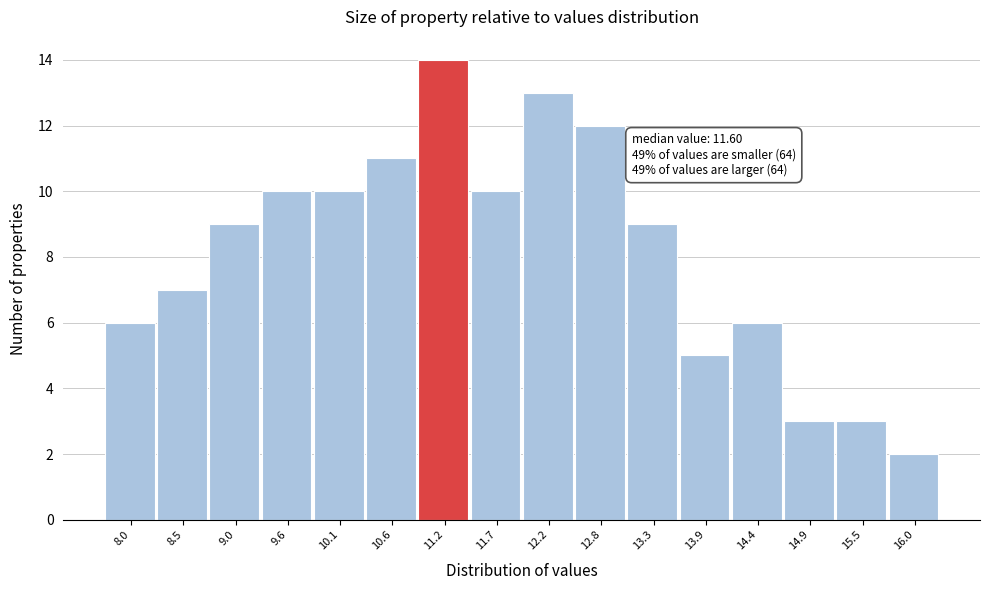

Reading left to right, transcribe all the data shown in this chart.

8.0=6	8.5=7	9.0=9	9.6=10	10.1=10	10.6=11	11.2=14	11.7=10	12.2=13	12.8=12	13.3=9	13.9=5	14.4=6	14.9=3	15.5=3	16.0=2